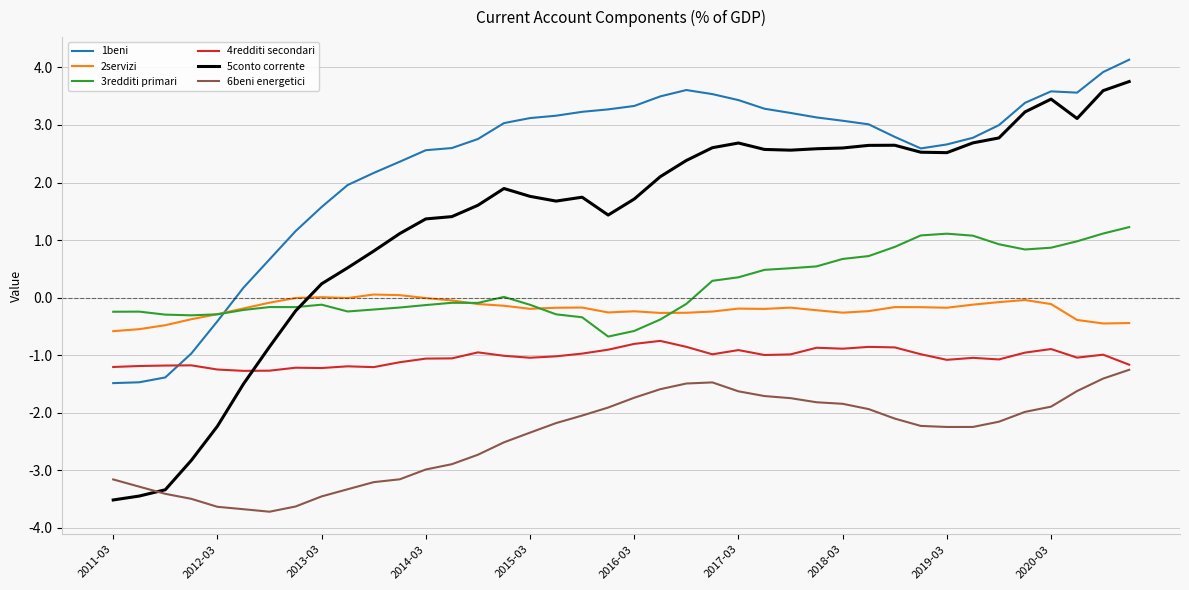

True or false: 2servizi and 1beni intersect in this chart.

True